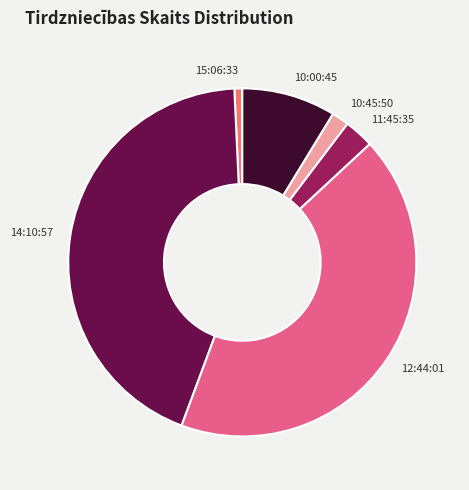

The 14:10:57 slice represents 39% of the pie. True or false?

False